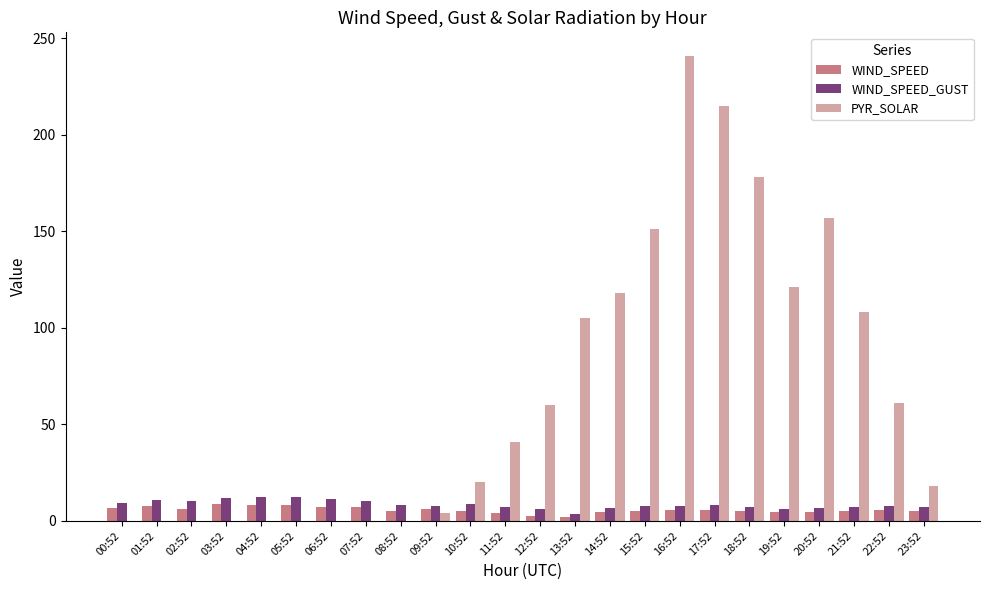

What is the maximum value shown in the chart?

241.0